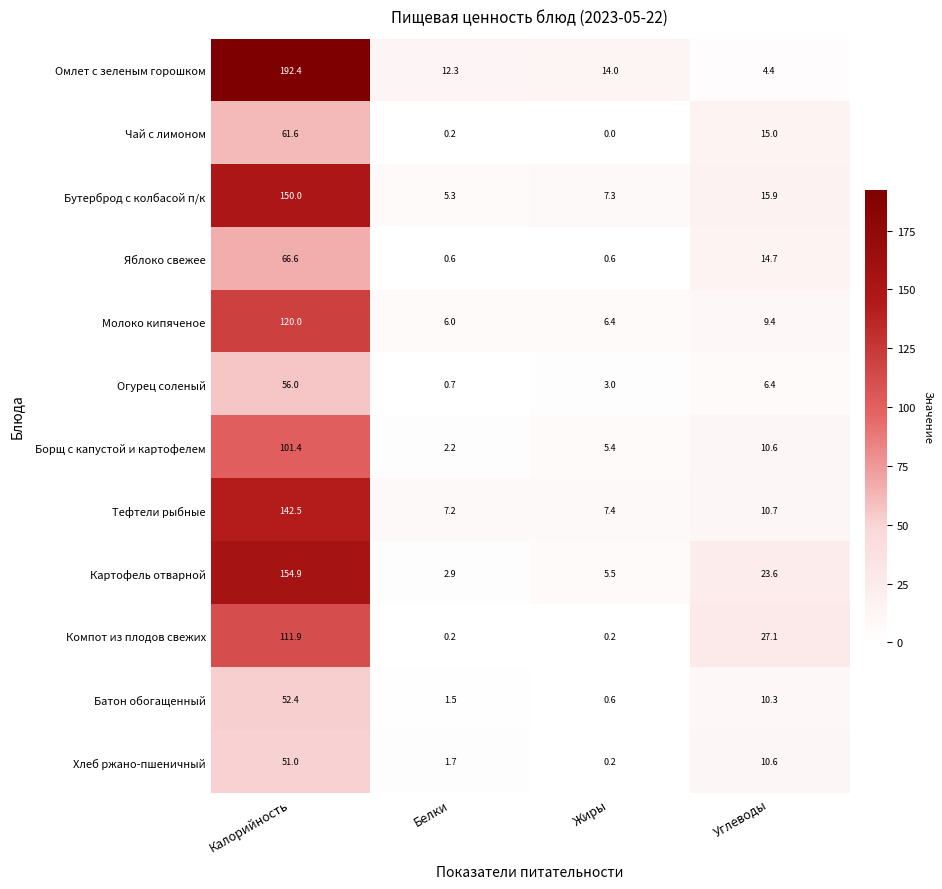

How many series are shown in this chart?

12